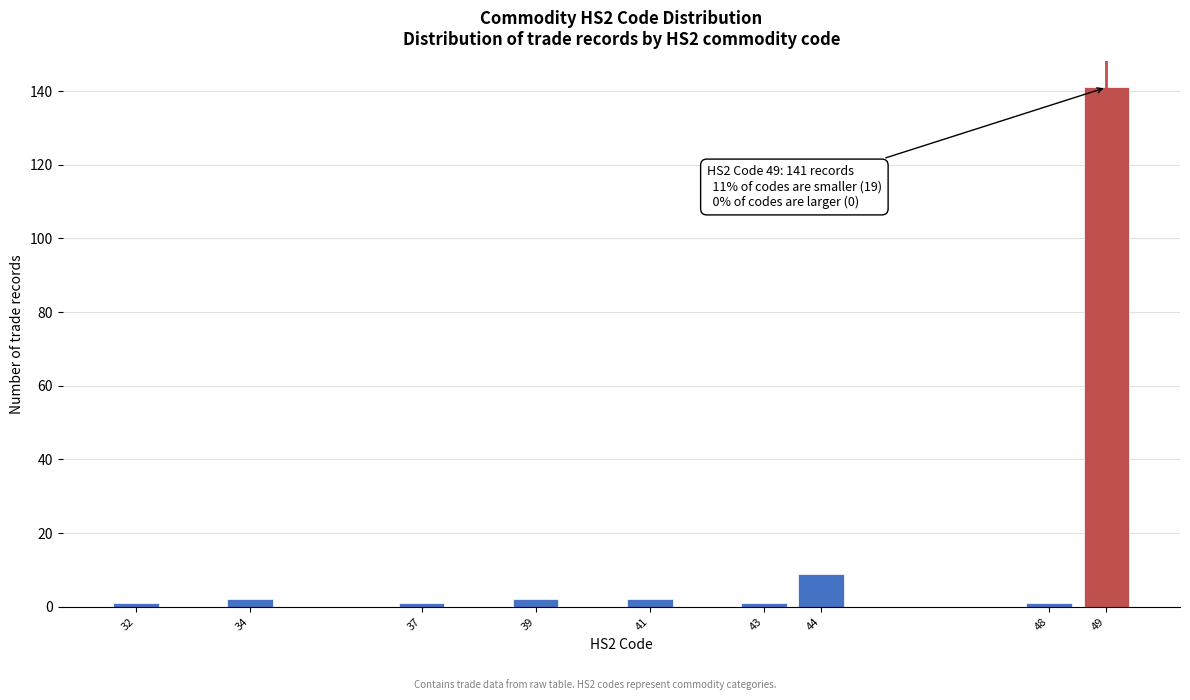

Reading left to right, transcribe all the data shown in this chart.

1	2	1	2	2	1	9	1	141